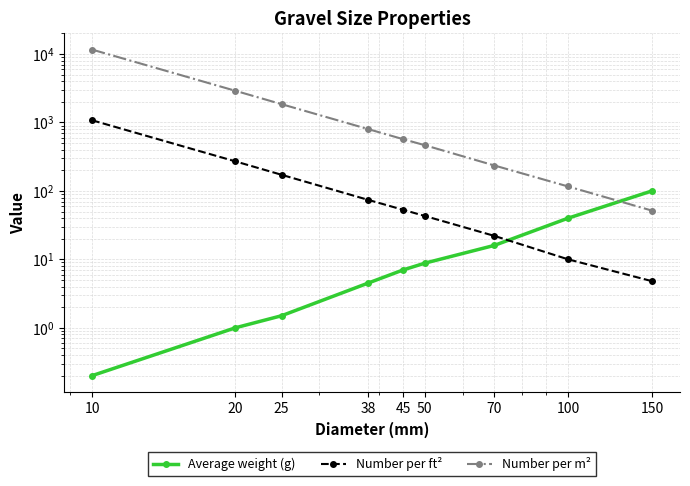

Reading left to right, what are all the values shown in this chart?

Average weight (g): 10=0.2	20=1.0	25=1.5	38=4.5	45=7.0	50=8.8	70=16.0	100=40.0	150=100.0
Number per ft²: 10=1076.0	20=270.0	25=172.0	38=74.0	45=53.0	50=43.0	70=22.0	100=10.0	150=4.8
Number per m²: 10=11600.0	20=2900.0	25=1850.0	38=800.0	45=570.0	50=465.0	70=235.0	100=116.0	150=51.5